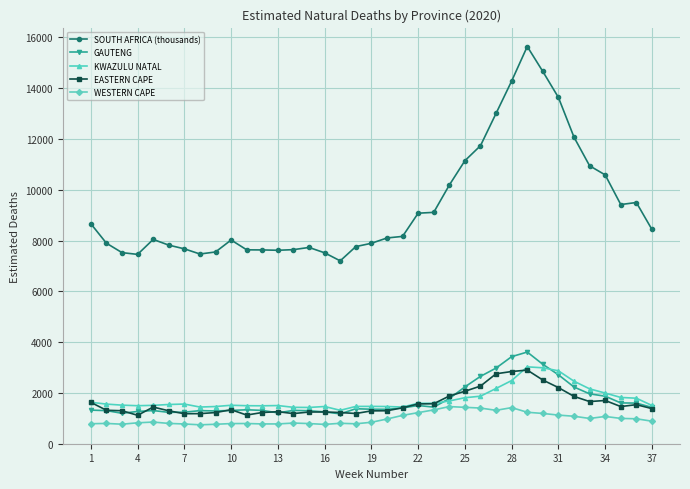

Which series has the largest range (max minus min)?

SOUTH AFRICA (thousands)